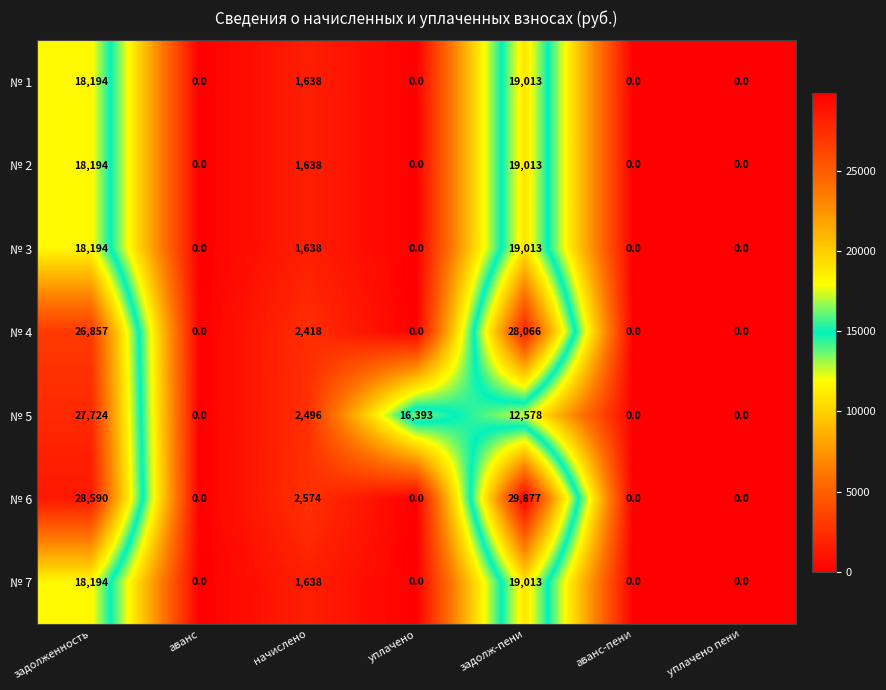

What is the greatest value displayed?

29877